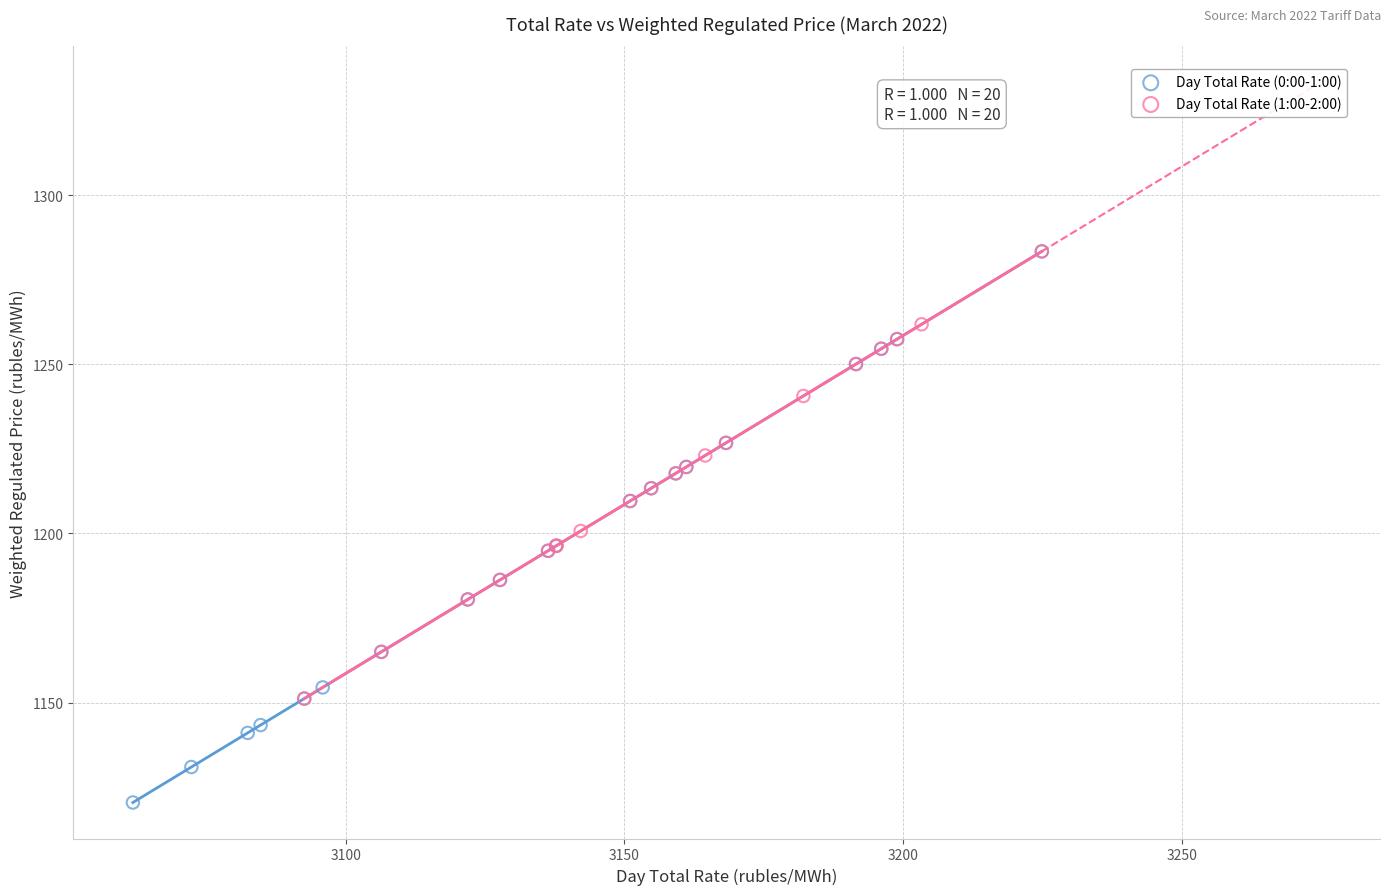

Which series contains the lowest Y value?

Day Total Rate (0:00-1:00)